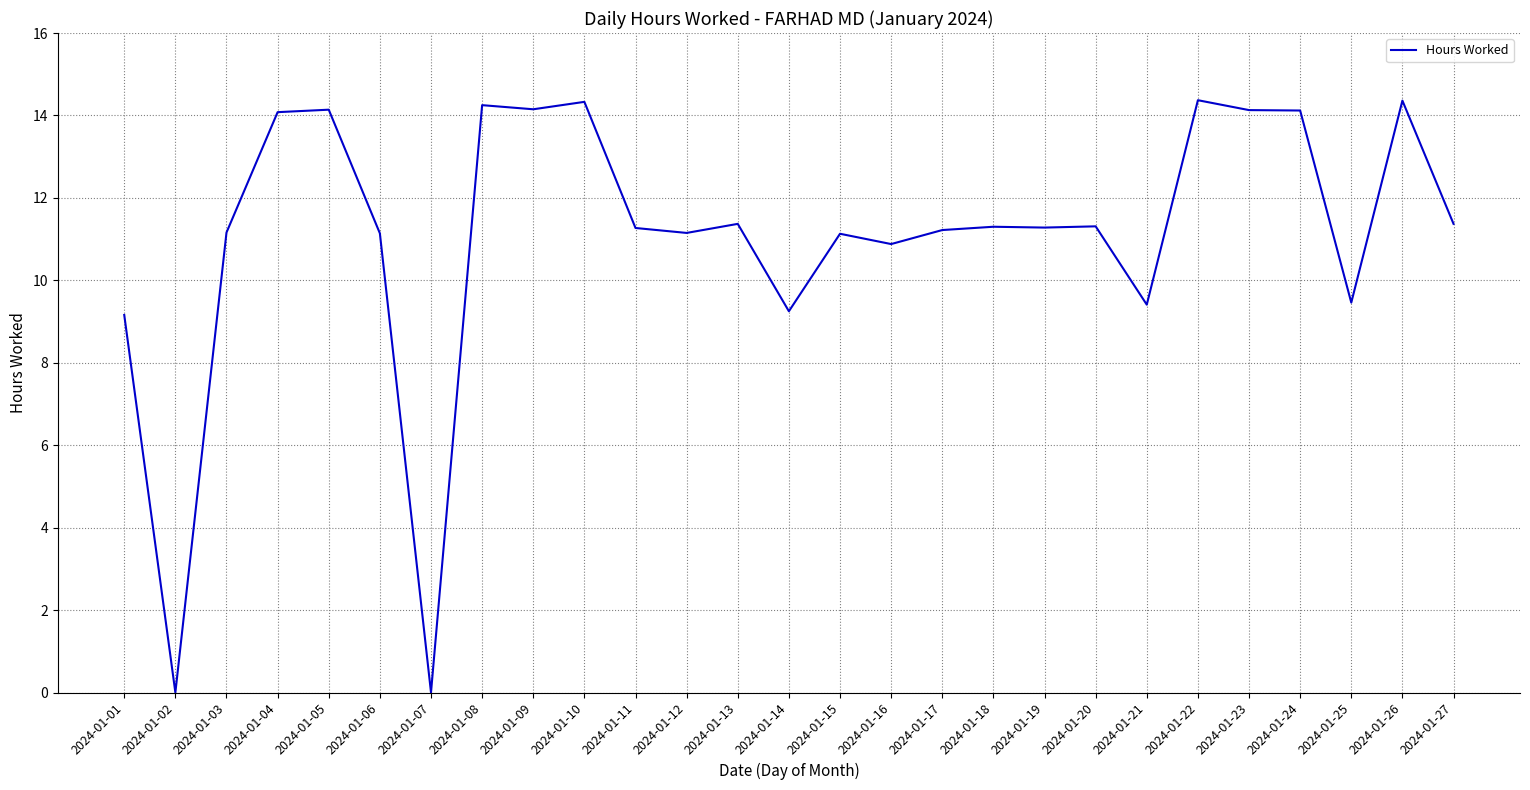

The value at 2024-01-23 is 21.1. True or false?

False